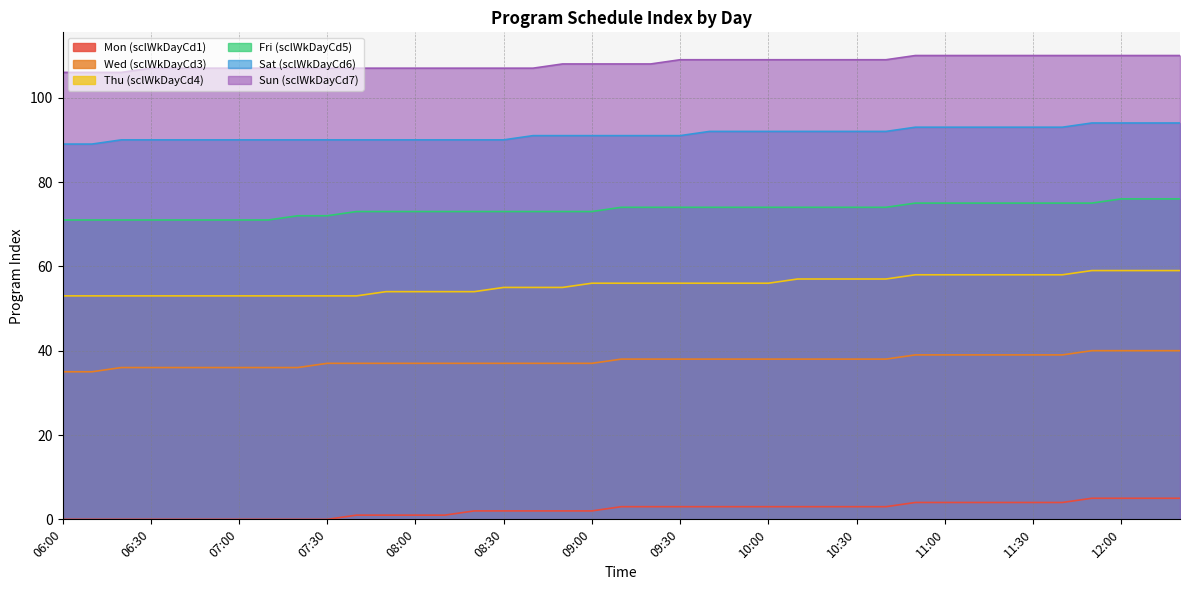

At which label does Thu (sclWkDayCd4) first exceed 56?

10:10